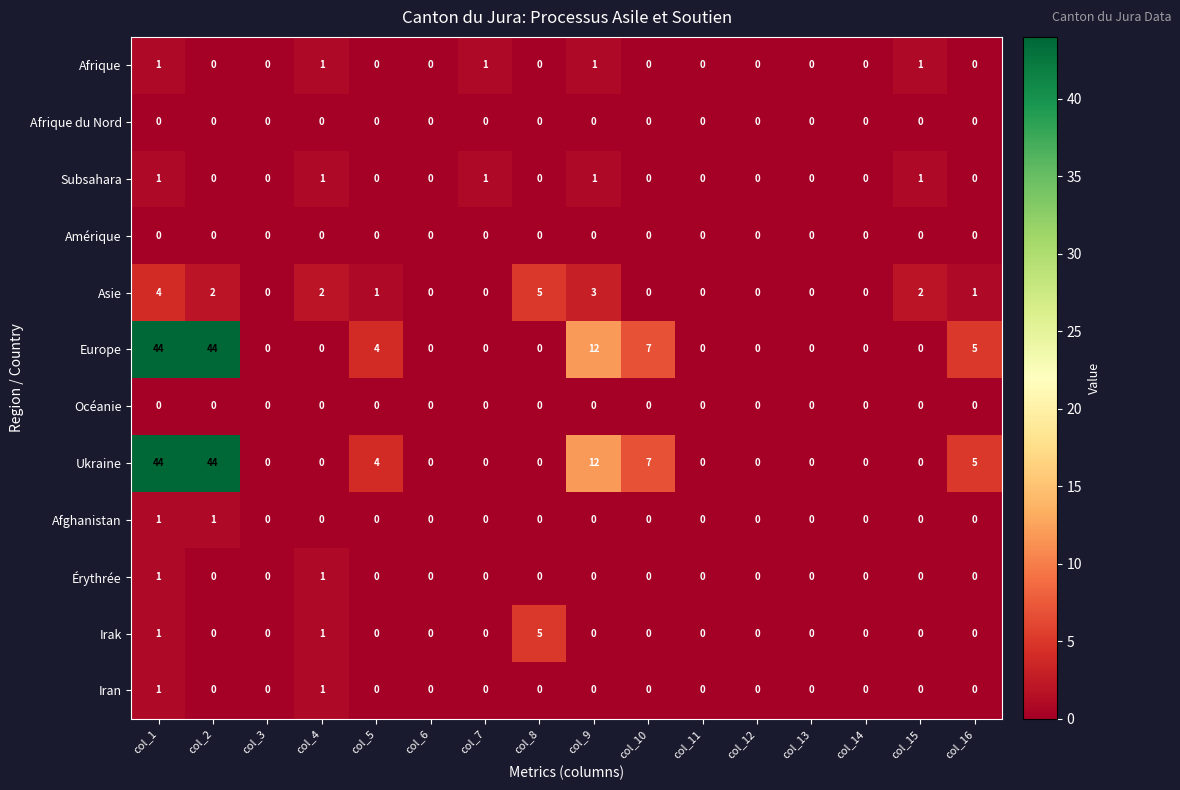

How many data points does each series have?

16